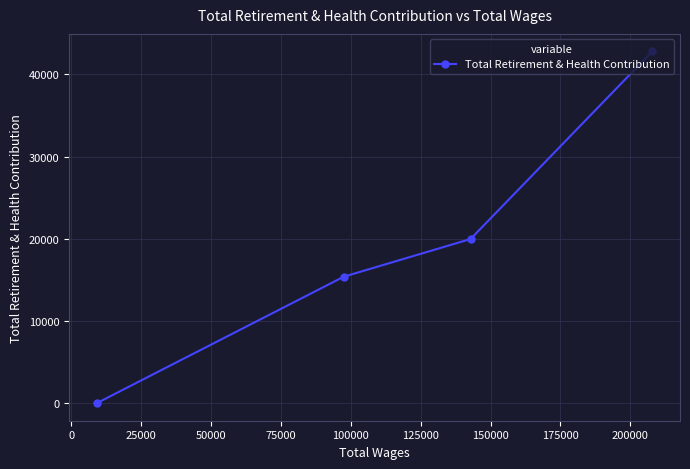

How many data points are less than 19966?

2